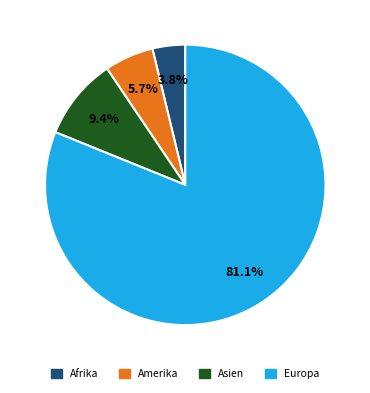

Does any single category account for the majority?

Yes